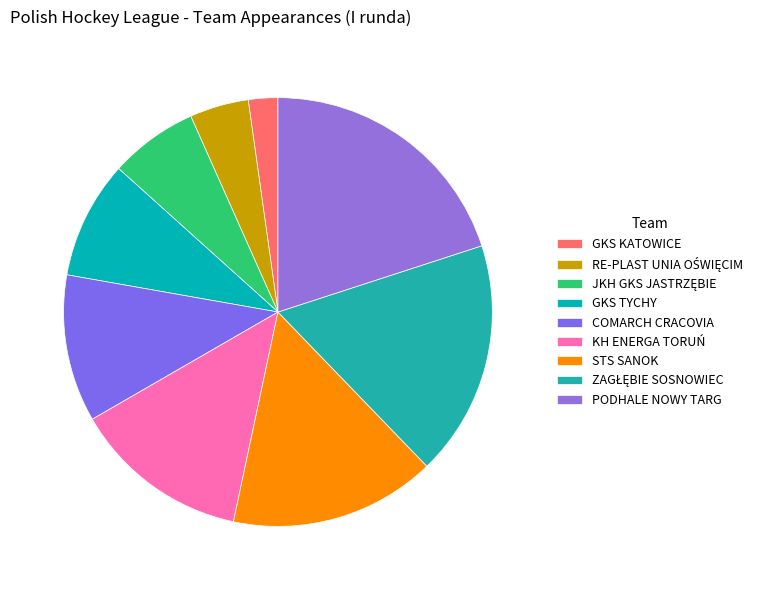

How many segments does this pie chart have?

9